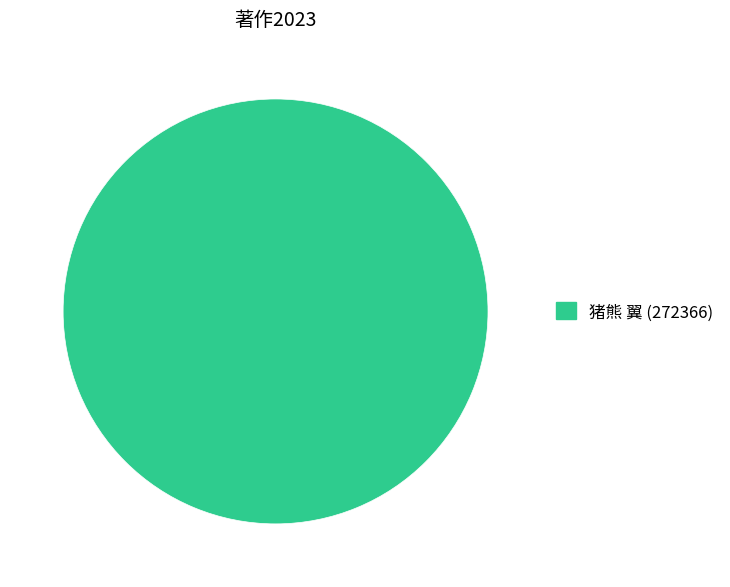

The 猪熊 翼 (272366) slice represents 100% of the pie. True or false?

True